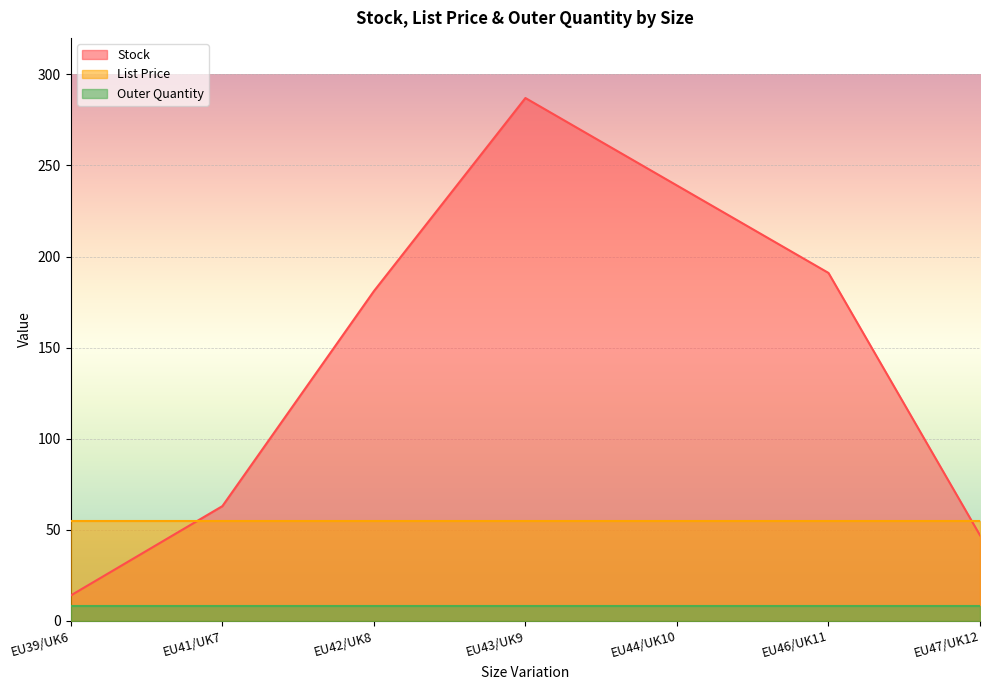

Which series has the largest total across all categories?

Stock